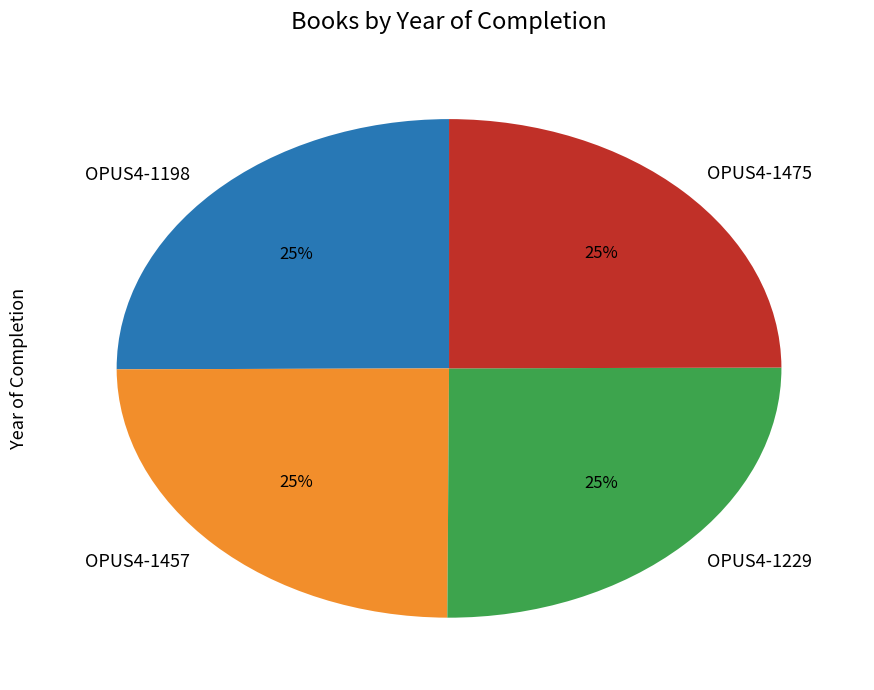

Does any single category account for the majority?

No